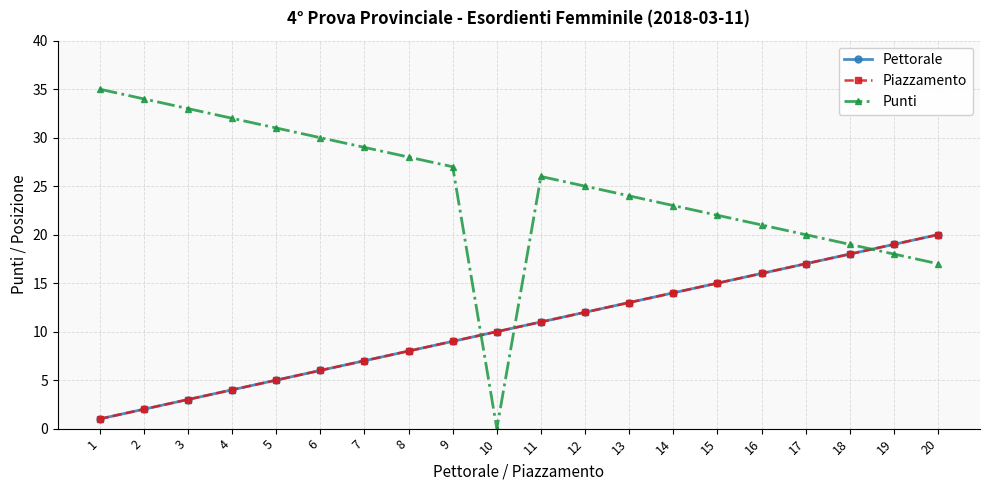

Is this an area chart (filled region under the line)?

No